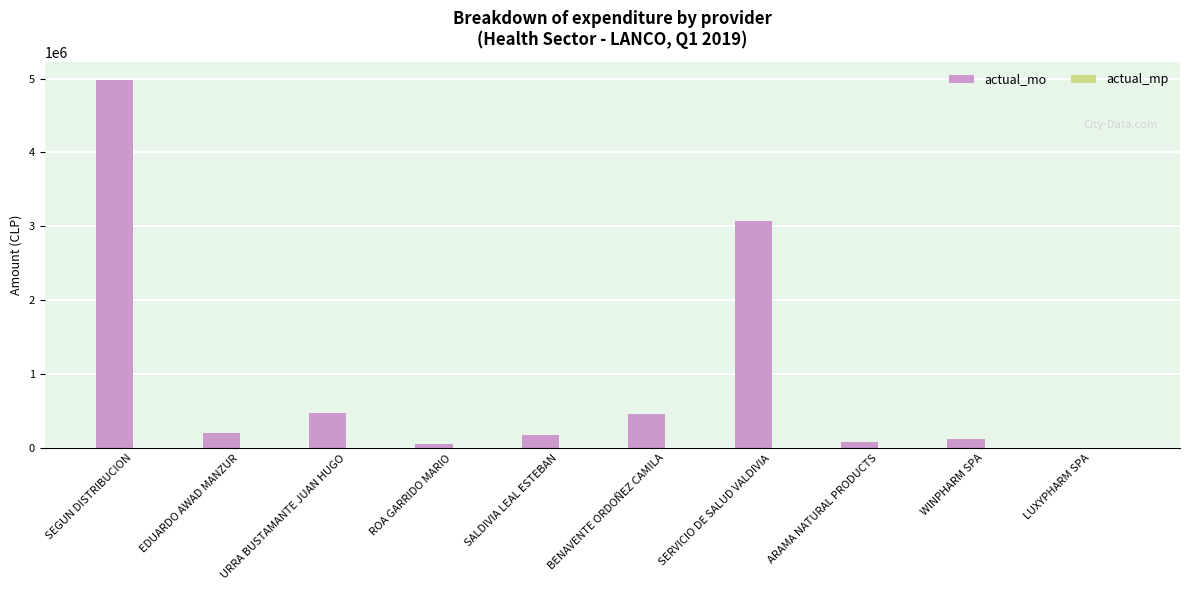

Where is the data nearest to the value 2489673?

SERVICIO DE SALUD VALDIVIA